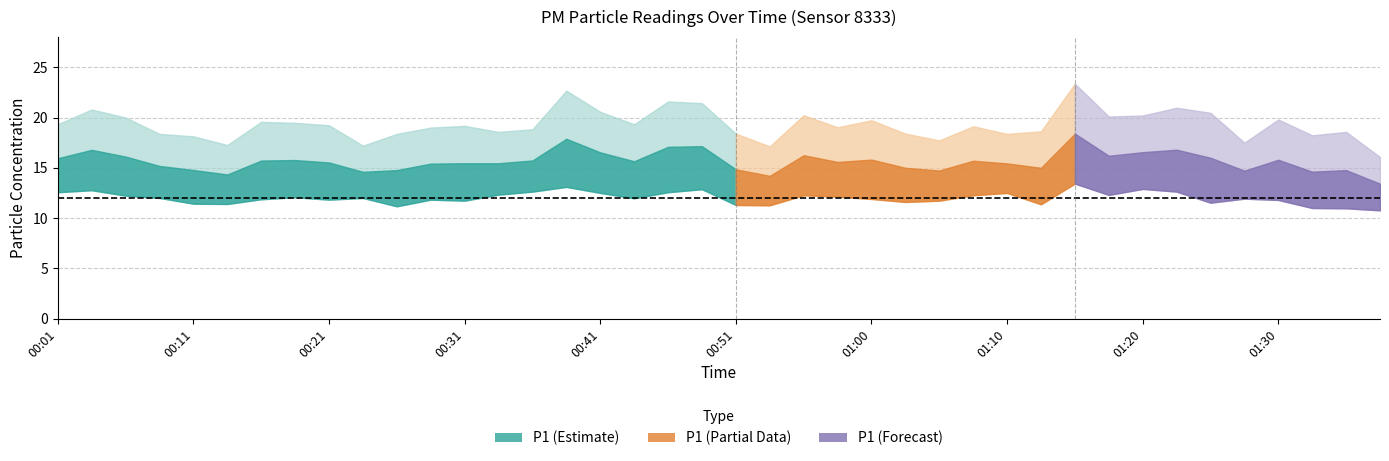

Does the chart display data point markers on the line(s)?

No